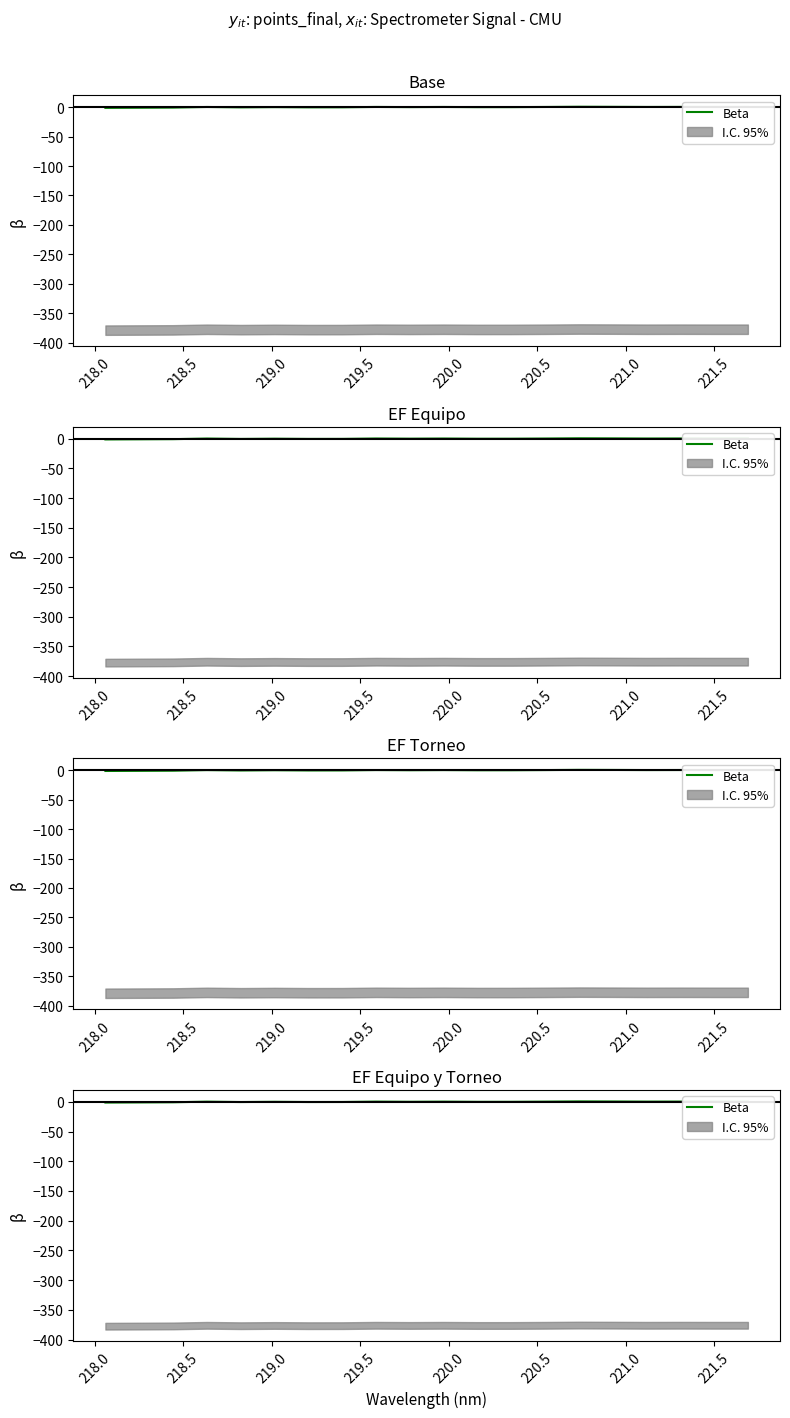

True or false: the data shows -0.4 at 219.5.

True